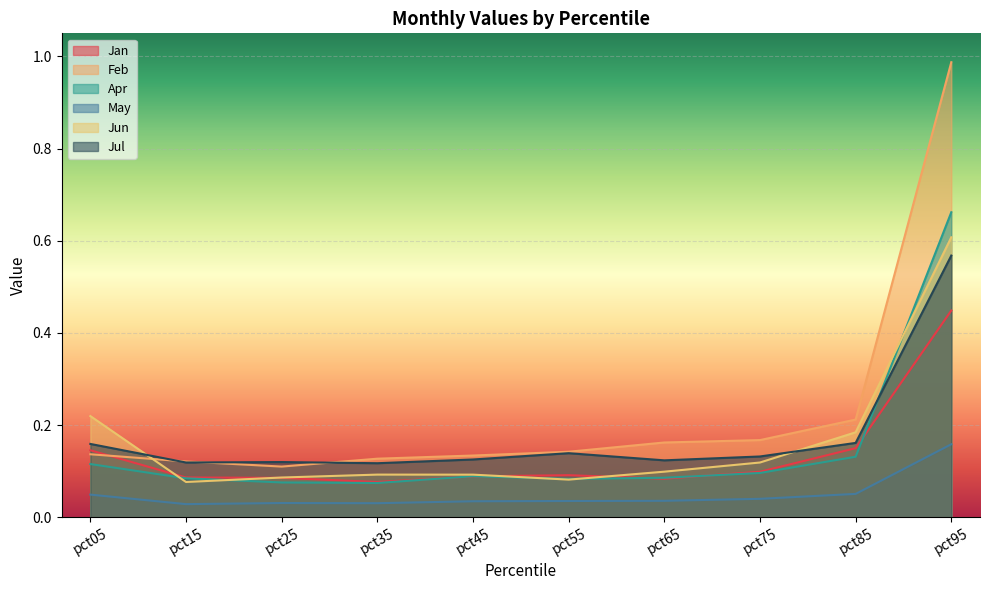

True or false: Jan and Apr cross at least once.

True